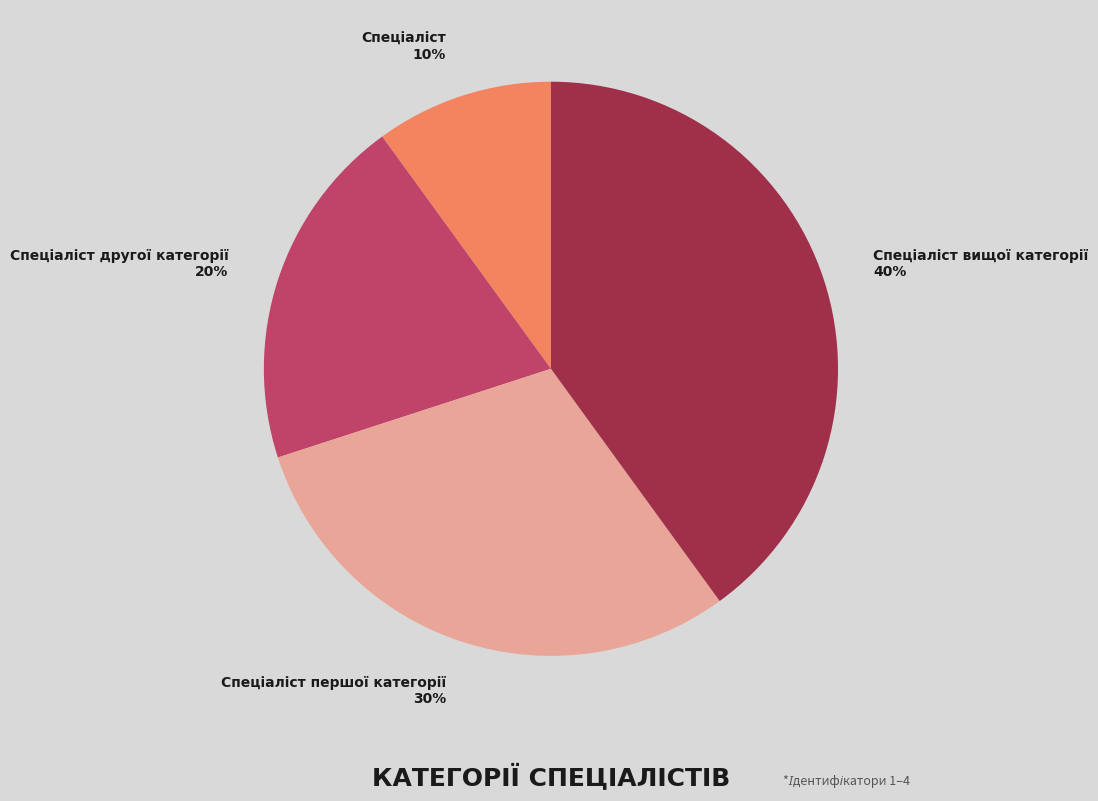

Is there any slice that represents more than half of the pie?

No